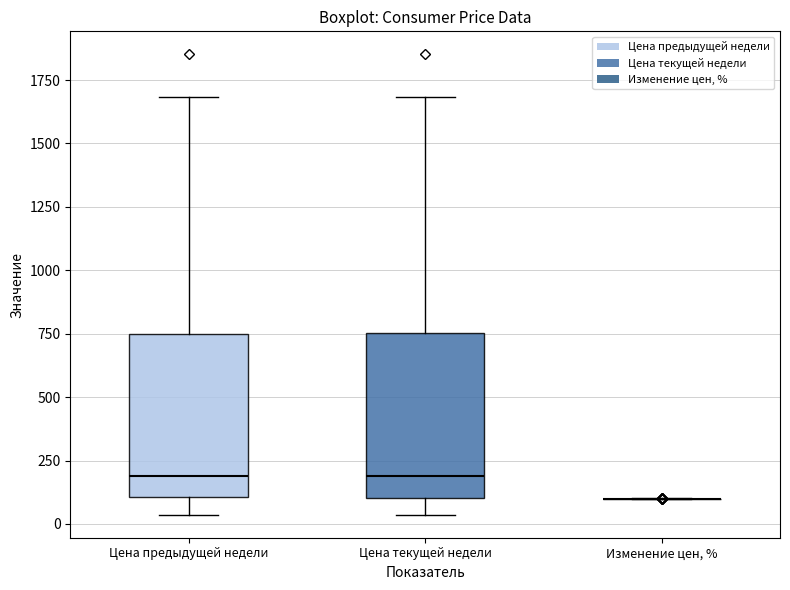

Reading left to right, transcribe this box plot: for each box, give where its median line is, the range the box spans, and where its two whiskers end, as read against the y-axis. The values are not printed on the chart, so give them approximately, as read against the axis.

Цена предыдущей недели: median 200, box 100 to 750, whiskers 50 to 1700
Цена текущей недели: median 200, box 100 to 750, whiskers 50 to 1700
Изменение цен, %: box collapsed to a line at 100, whiskers 100 to 100